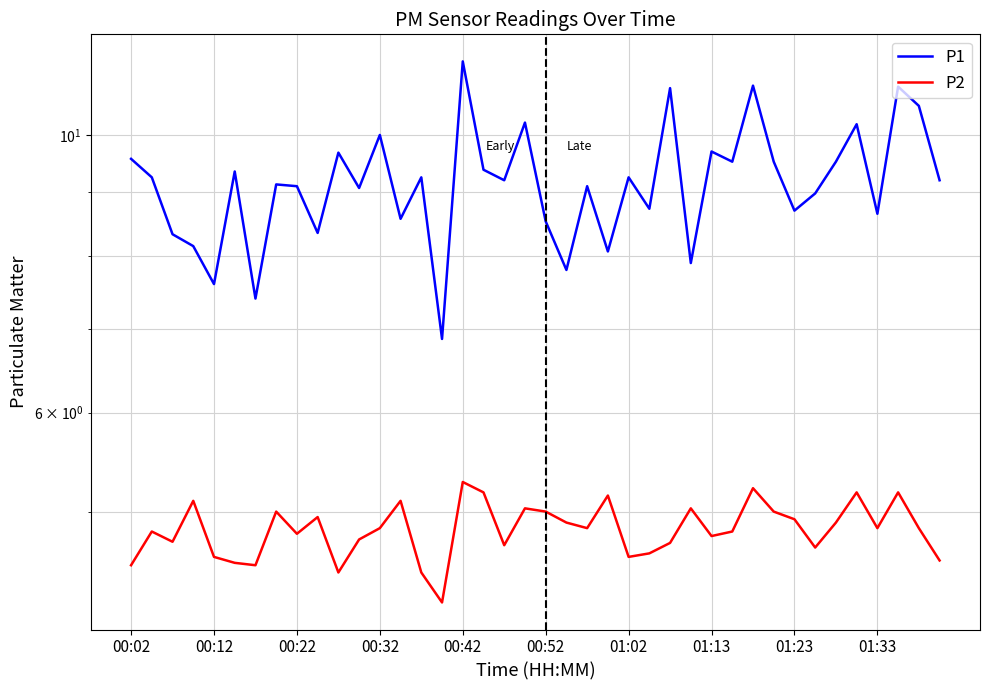

What is the difference between the highest and lowest values at 00:12?

4.4